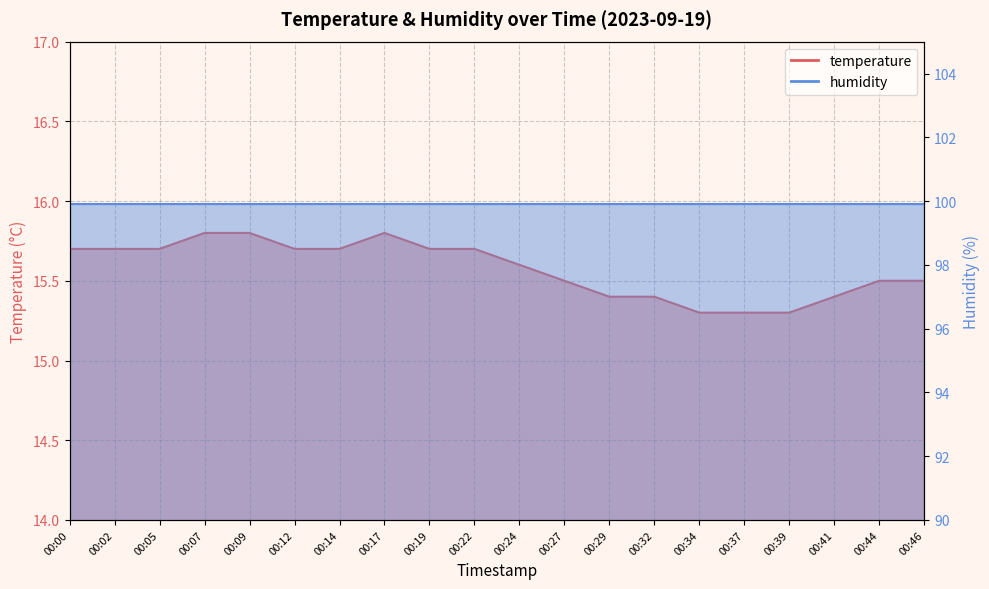

What is the value of the 10th point from the left?

15.7